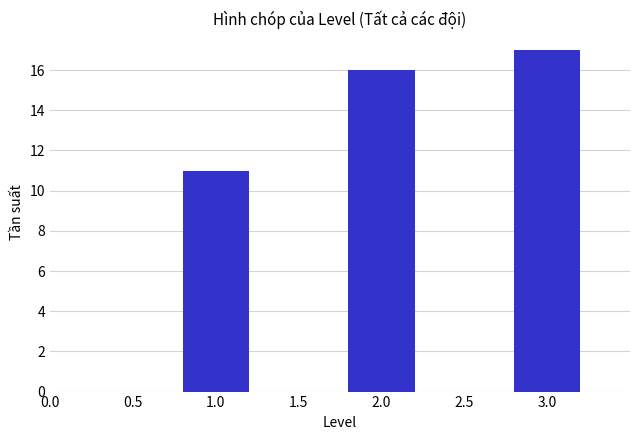

Reading left to right, list all the values displayed in this chart.

11	16	17